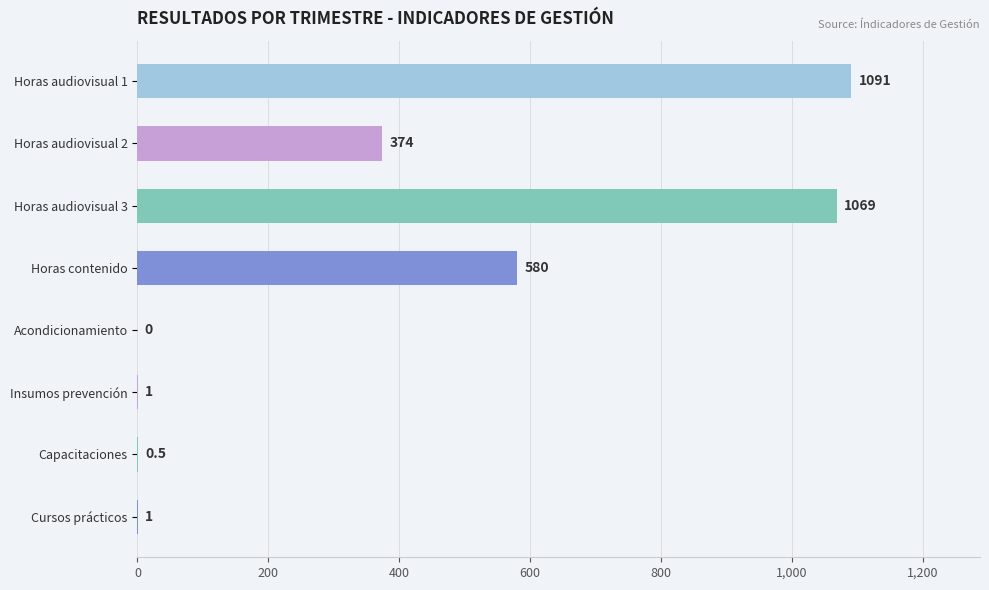

Is it true that the value at Horas audiovisual 2 is 374.0?

True